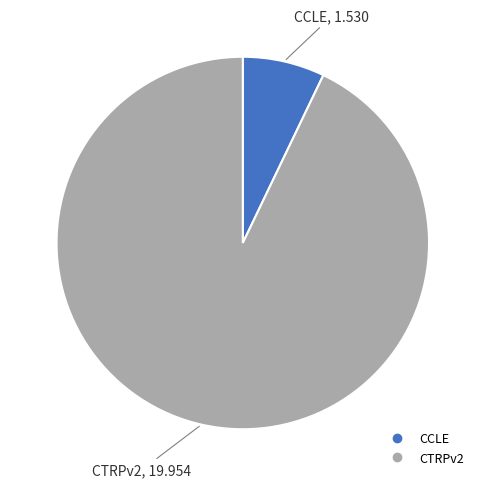

Do CCLE and CTRPv2 together represent more than half of the pie?

Yes